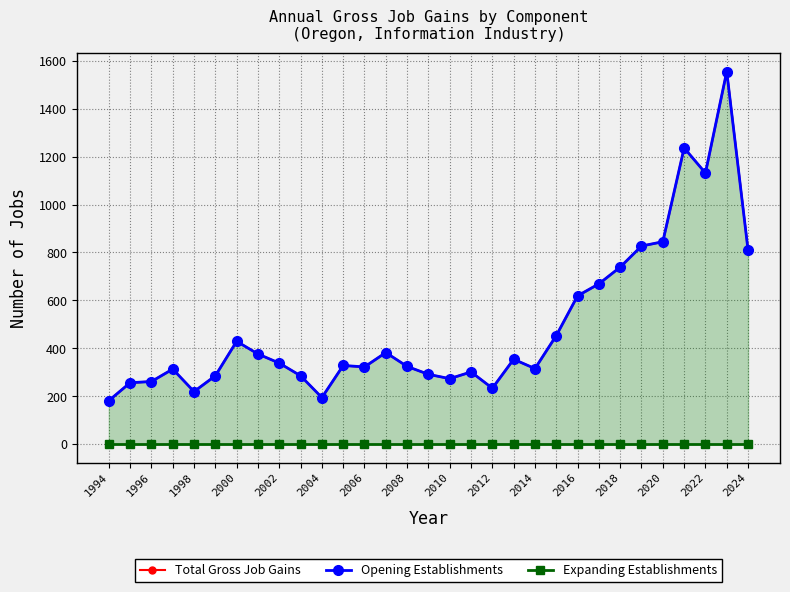

Where is the first local maximum for Total Gross Job Gains?

2000